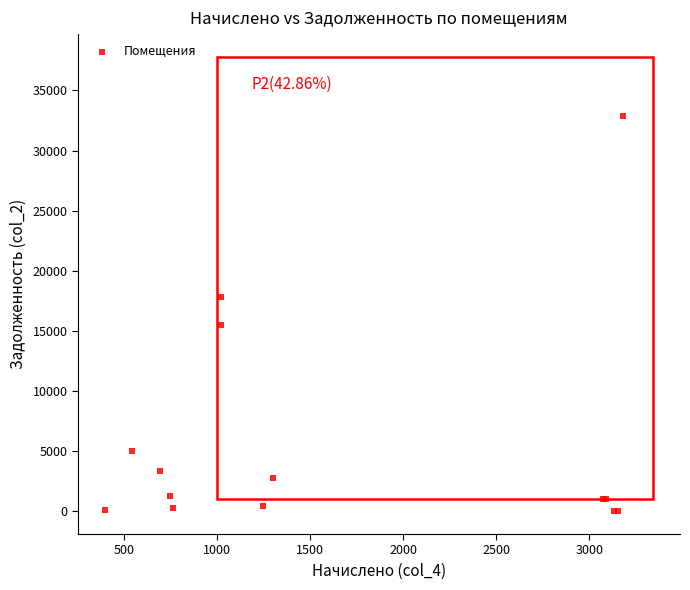

What Y value in the scatter plot is closest to 16430?

15514.7